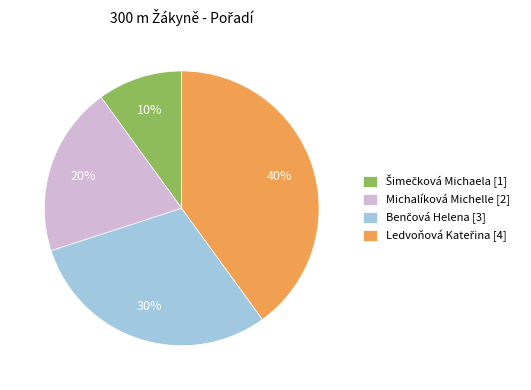

To the nearest percent, what is the difference between the largest and smallest slice percentages?

30%